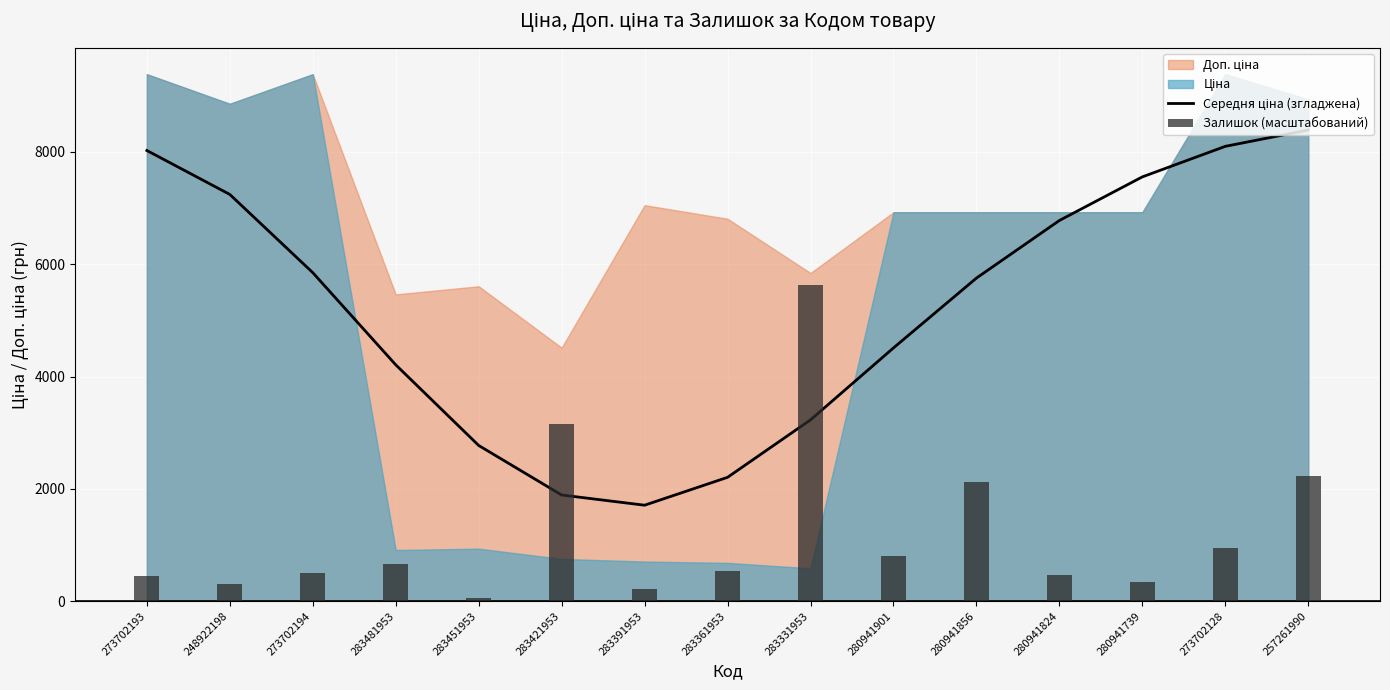

What is the change in value from 283451953 to 280941824?

+4006.4